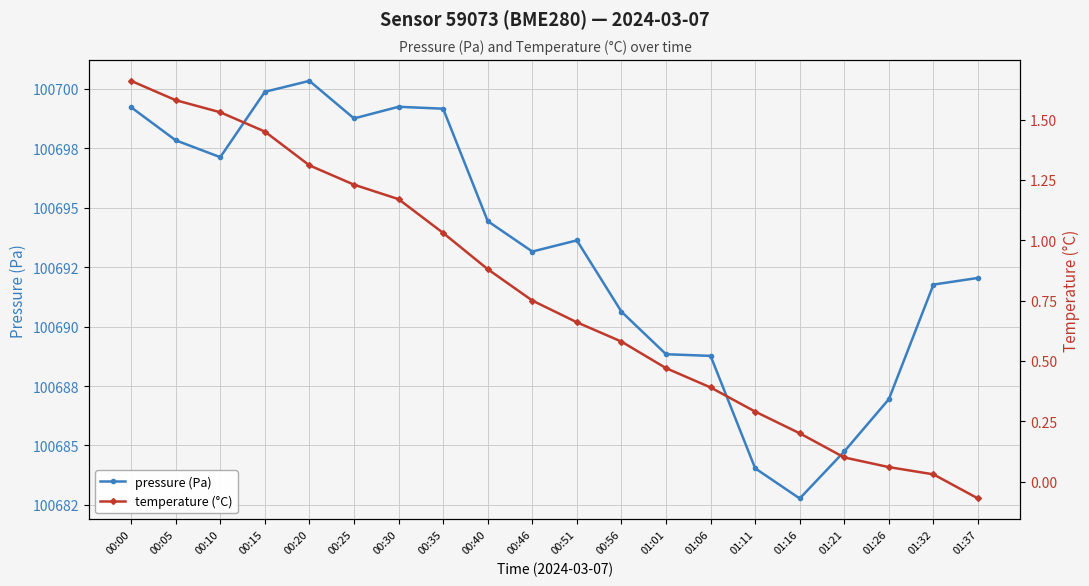

What is the label of the 14th point from the left?

01:06